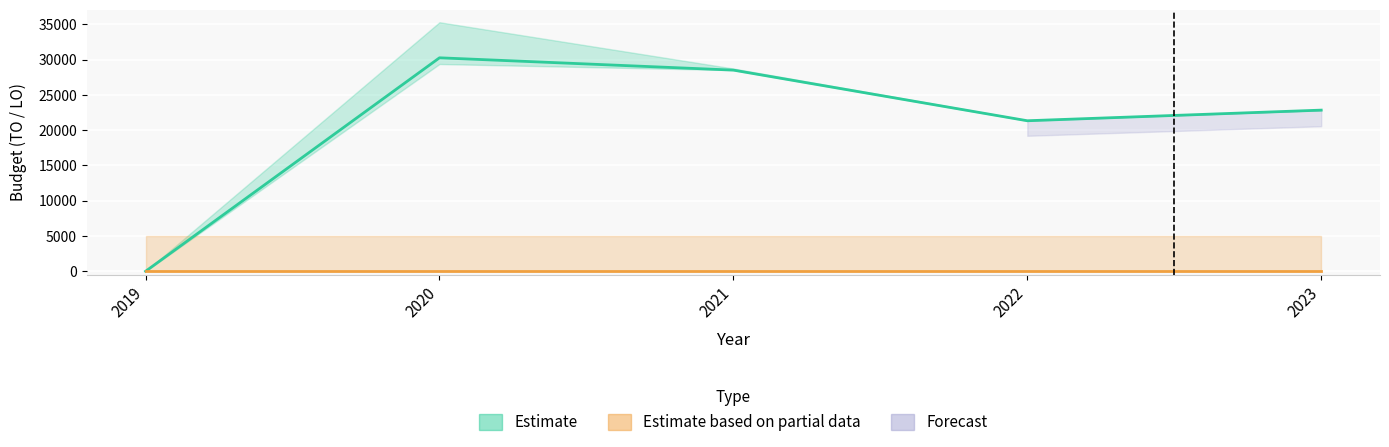

How many points are higher than both their immediate neighbors (excluding endpoints)?

1